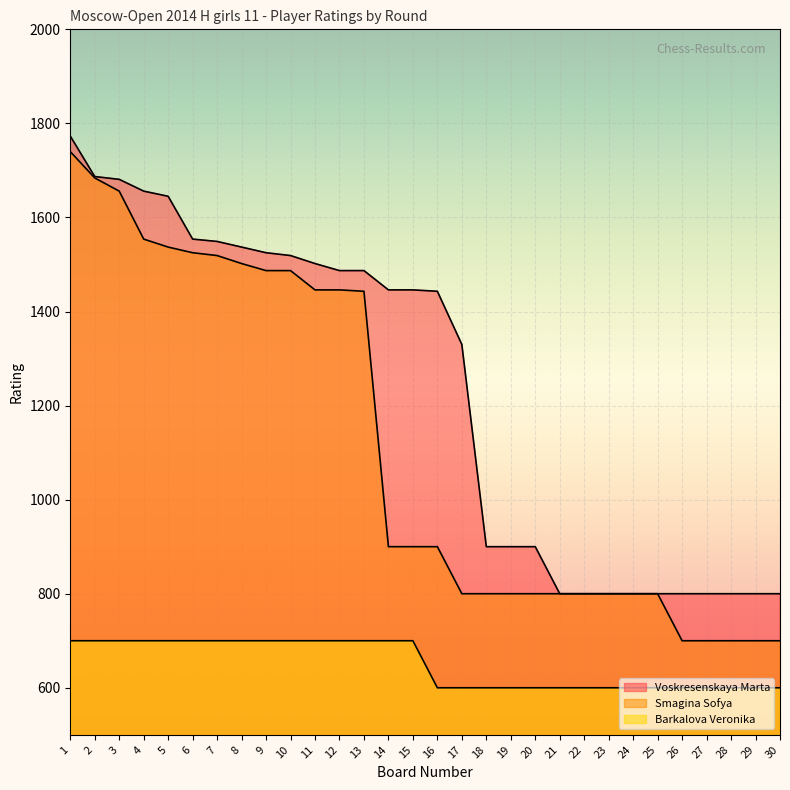

Between 18 and 28, which series saw the biggest shift?

Voskresenskaya Marta